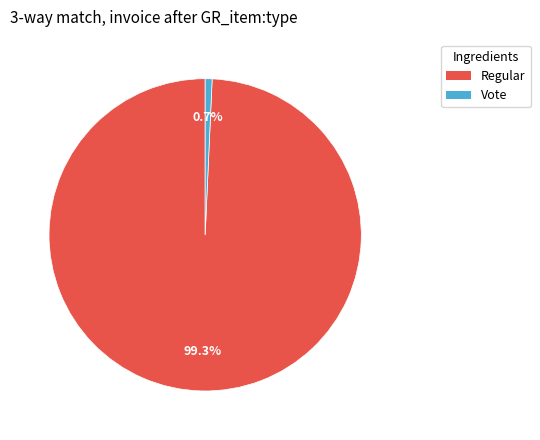

Is there a majority slice in this chart?

Yes